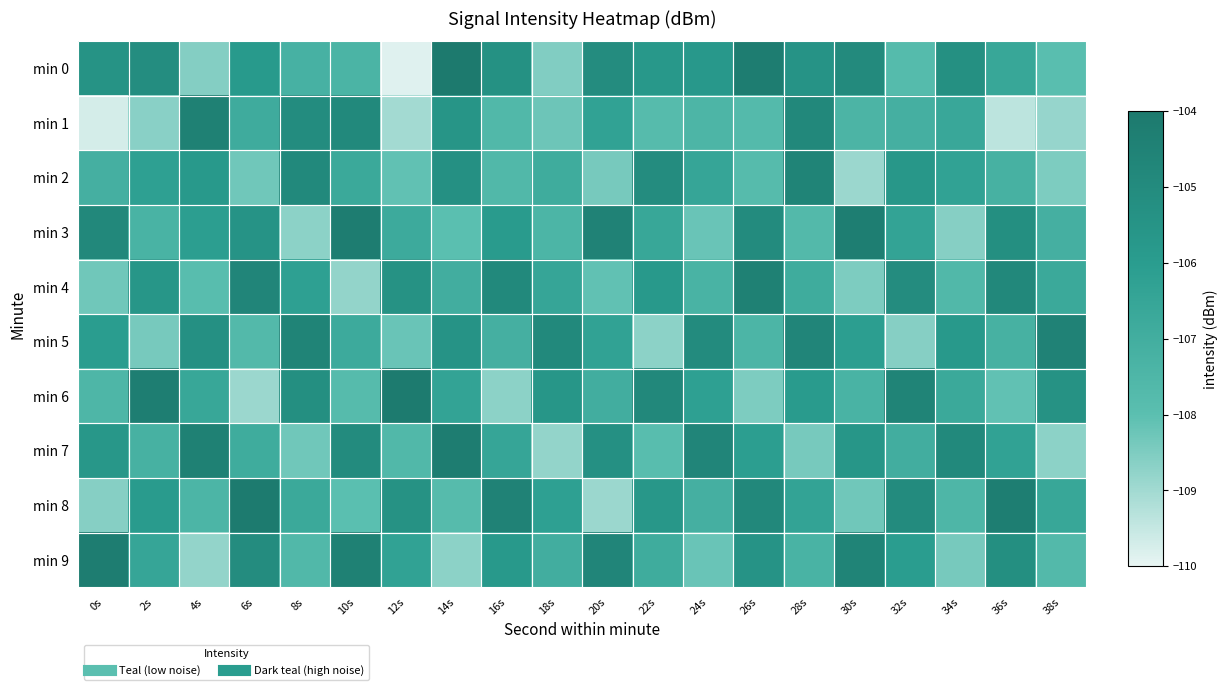

Which label corresponds to the smallest value in the chart?

12s